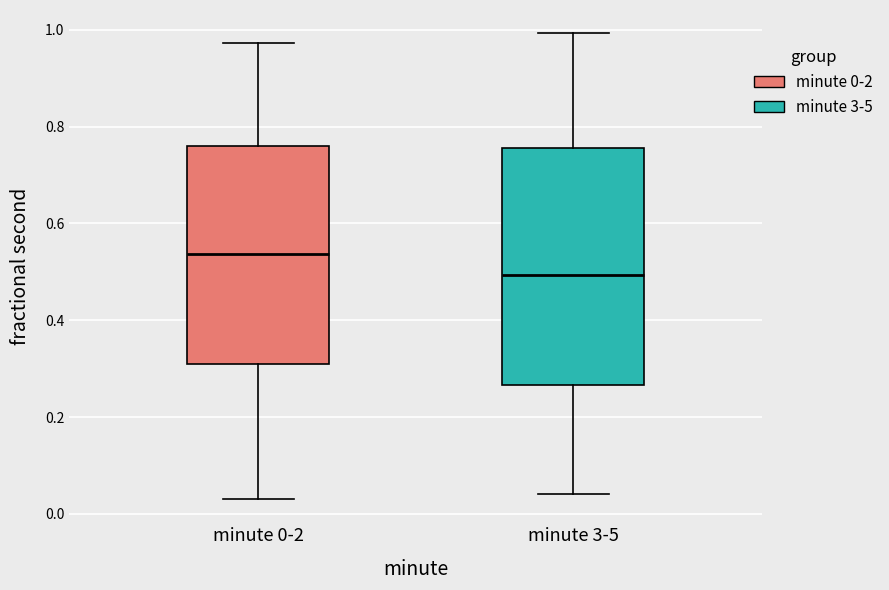

Reading left to right, read every box against the y-axis: the position of its median line, the range the box covers, and the ends of its whiskers. The values are not printed on the chart, so give them approximately, as read against the axis.

minute 0-2: median 0.54, box 0.30 to 0.76, whiskers 0.04 to 0.98
minute 3-5: median 0.50, box 0.26 to 0.76, whiskers 0.04 to 1.00